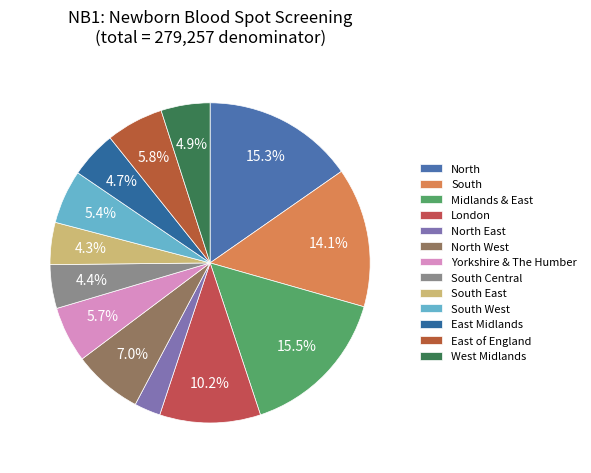

To the nearest percent, what is the average slice percentage?

8%